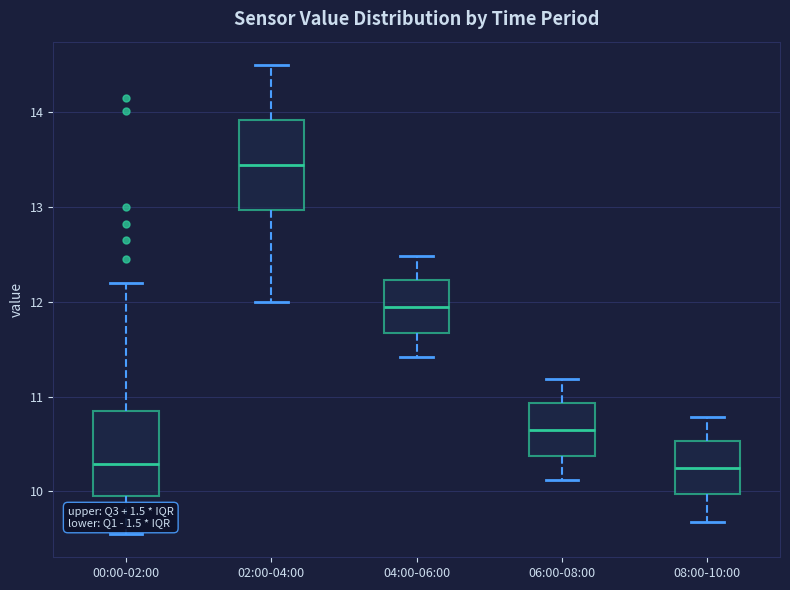

Reading left to right, read every box against the y-axis: the position of its median line, the range the box covers, and the ends of its whiskers. The values are not printed on the chart, so give them approximately, as read against the axis.

00:00-02:00: median 10.3, box 9.9 to 10.9, whiskers 9.6 to 12.2
02:00-04:00: median 13.5, box 13.0 to 13.9, whiskers 12.0 to 14.5
04:00-06:00: median 12.0, box 11.7 to 12.2, whiskers 11.4 to 12.5
06:00-08:00: median 10.7, box 10.4 to 10.9, whiskers 10.1 to 11.2
08:00-10:00: median 10.3, box 10.0 to 10.5, whiskers 9.7 to 10.8